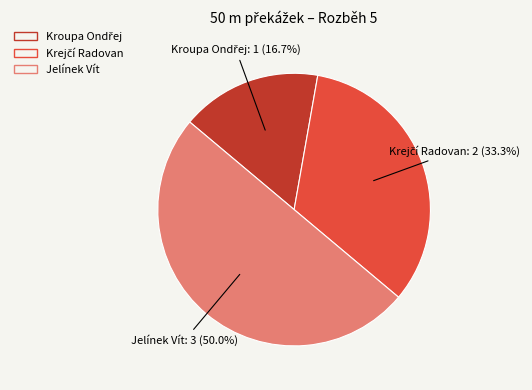

The Jelínek Vít slice represents 37% of the pie. True or false?

False